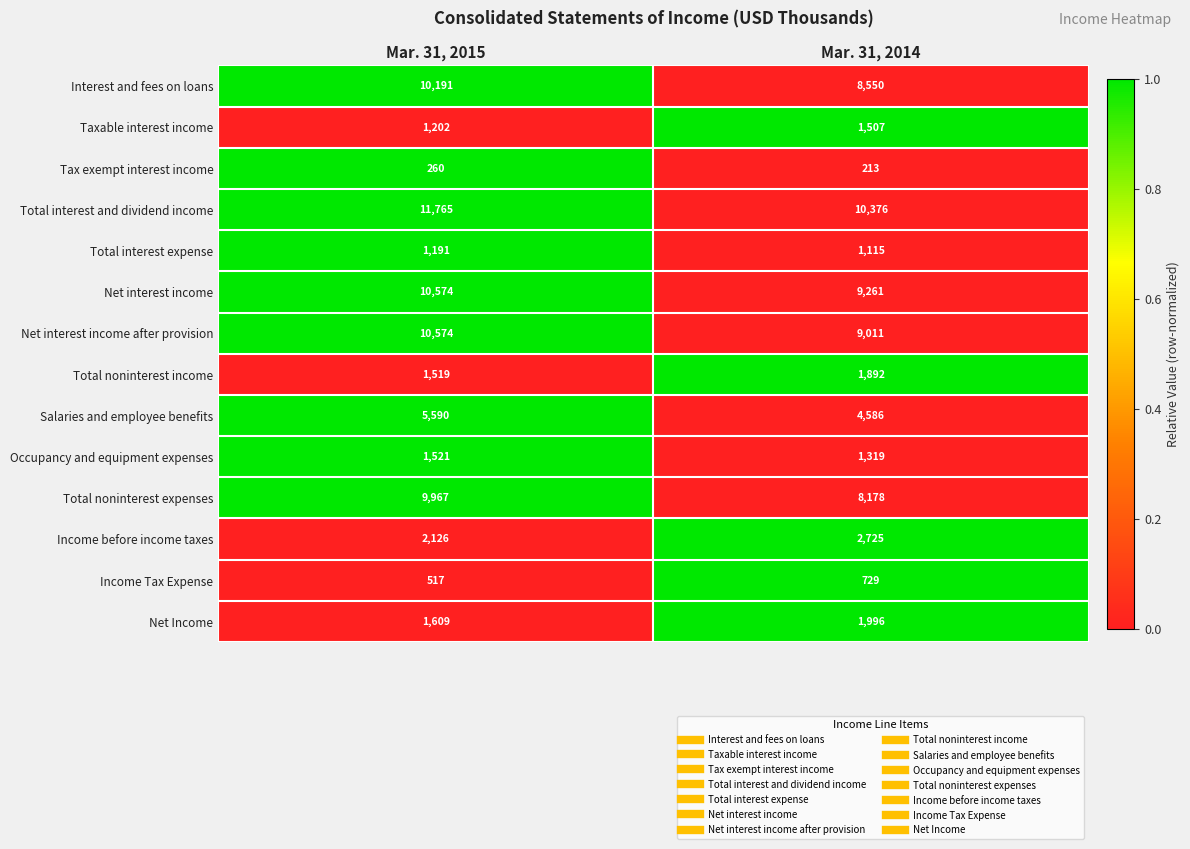

How many series are shown in this chart?

14